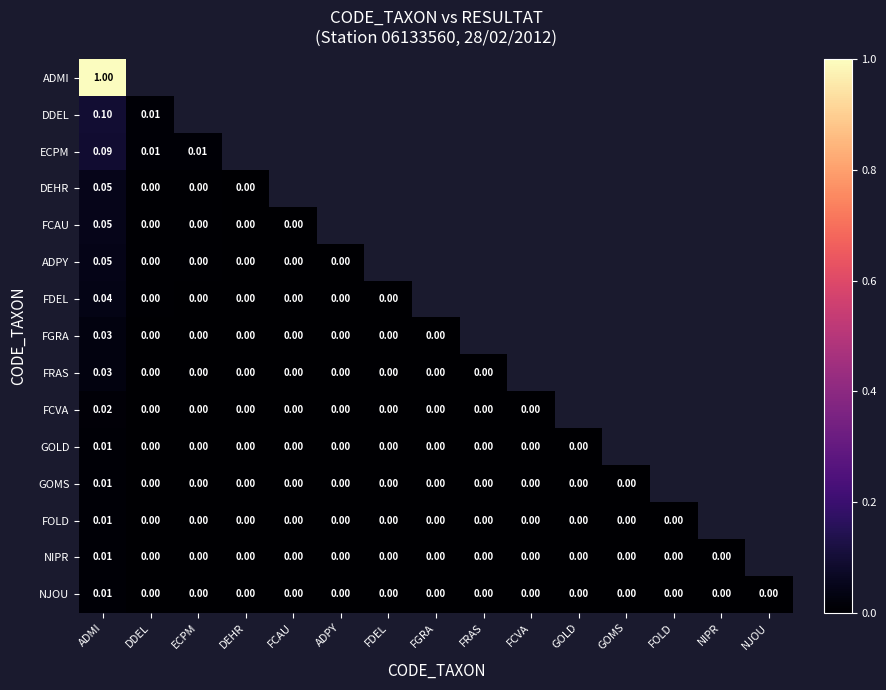

List the labels in order of DDEL value, smallest first.

DDEL, ECPM, DEHR, FCAU, ADPY, FDEL, FGRA, FRAS, FCVA, GOLD, GOMS, FOLD, NIPR, NJOU, ADMI